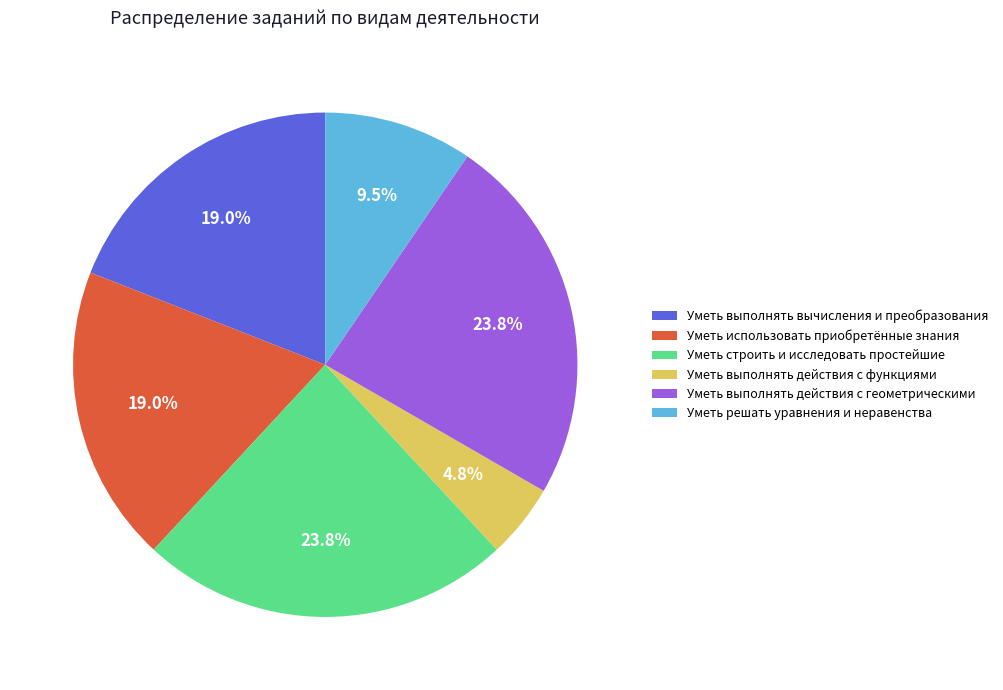

How much of the chart is everything except Уметь решать уравнения и неравенства?

90.5%